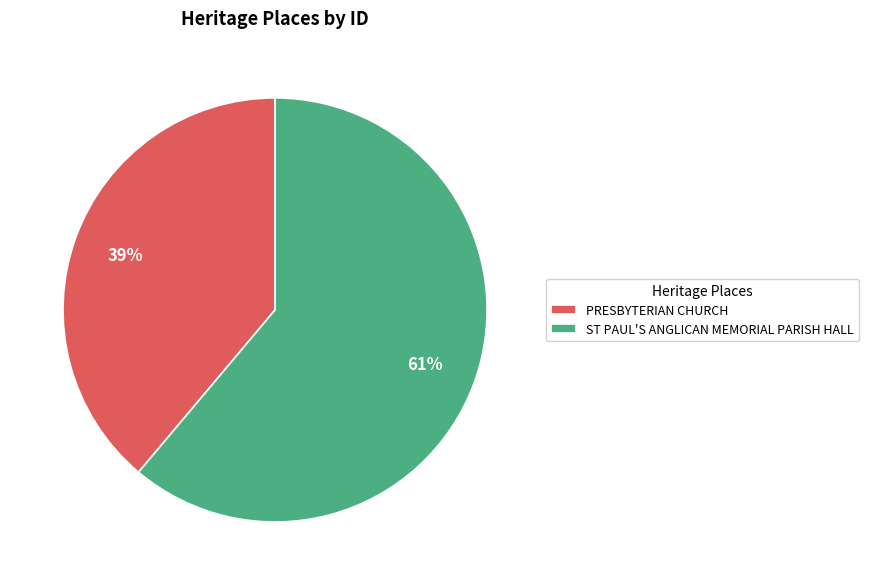

How many segments does this pie chart have?

2